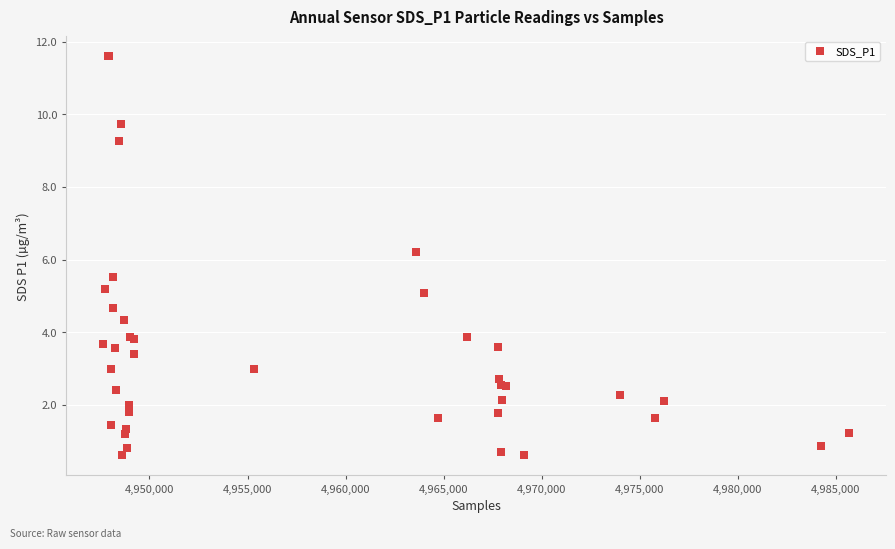

What Y value in the scatter plot is closest to 6?

6.2